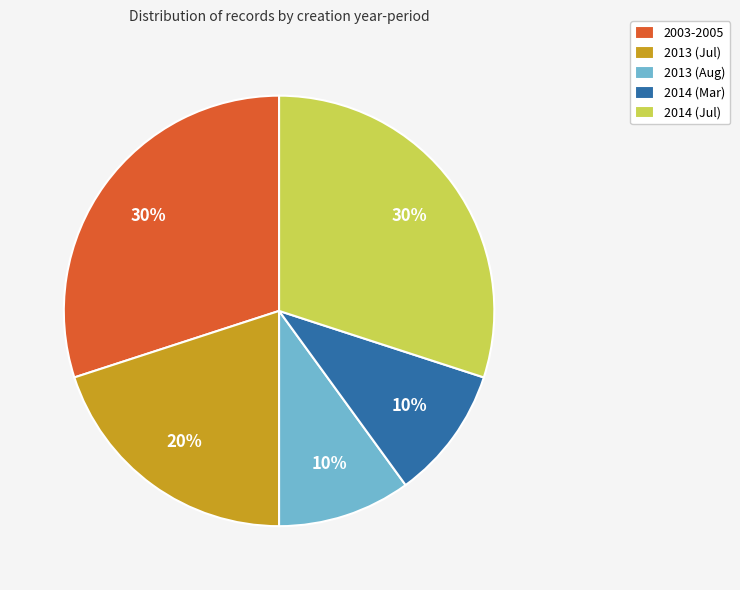

To the nearest percent, what portion does 2014 (Mar) represent?

10%